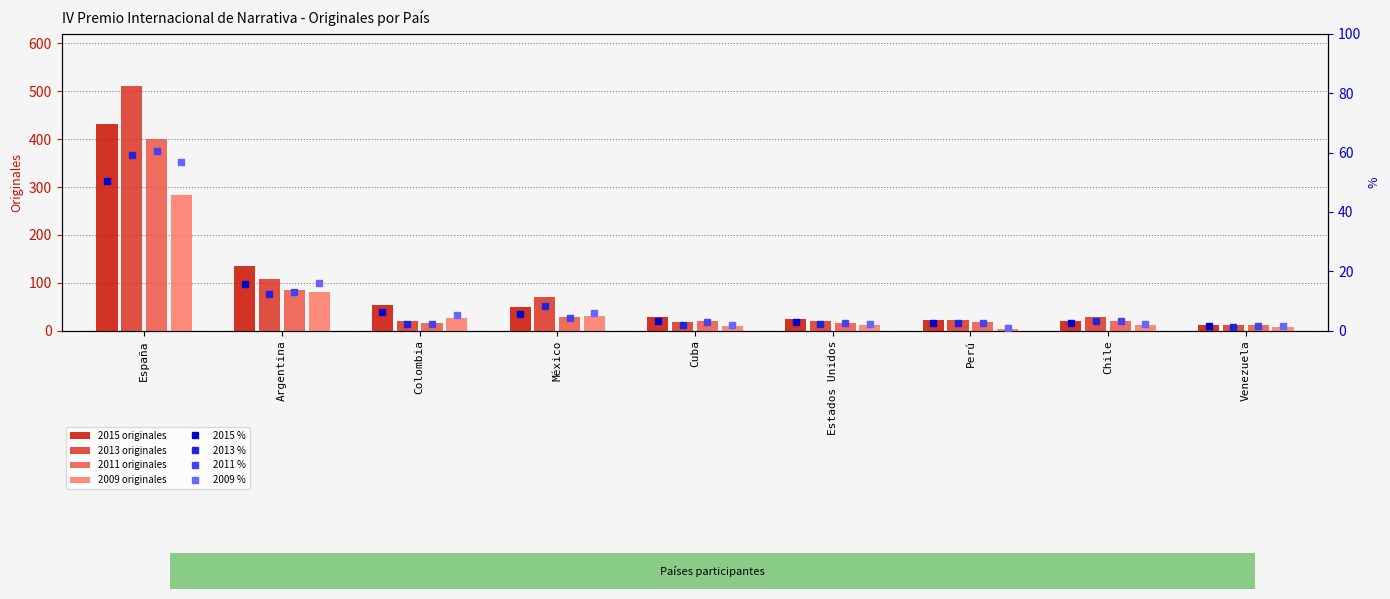

What is the difference between the maximum and second lowest values in the 2013 originales series?

494